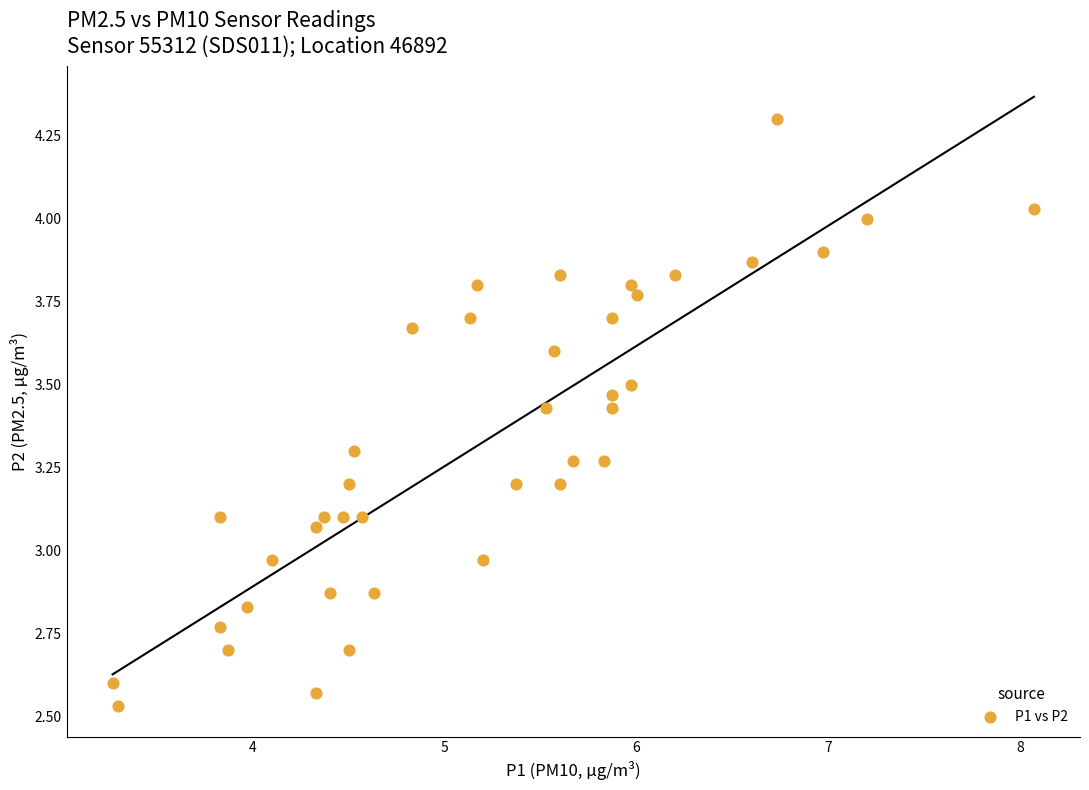

What is the range of Y values (max minus min)?

1.8